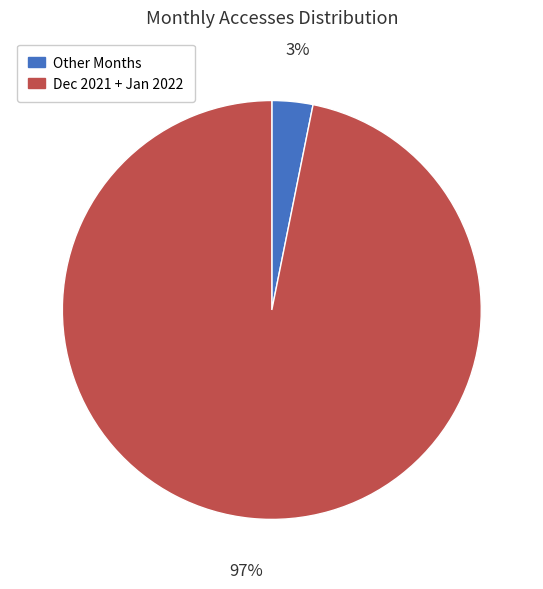

How many segments does this pie chart have?

2